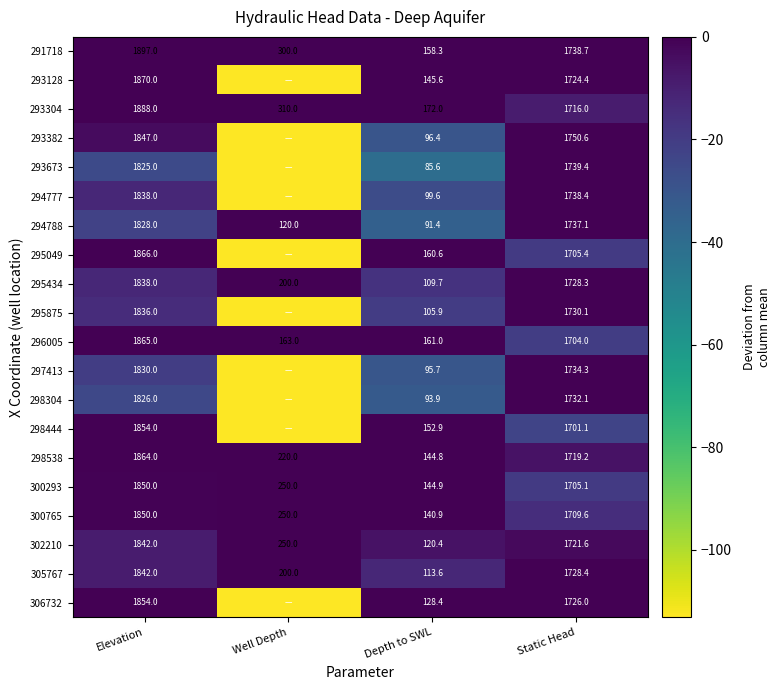

Count the number of data series in this chart.

20